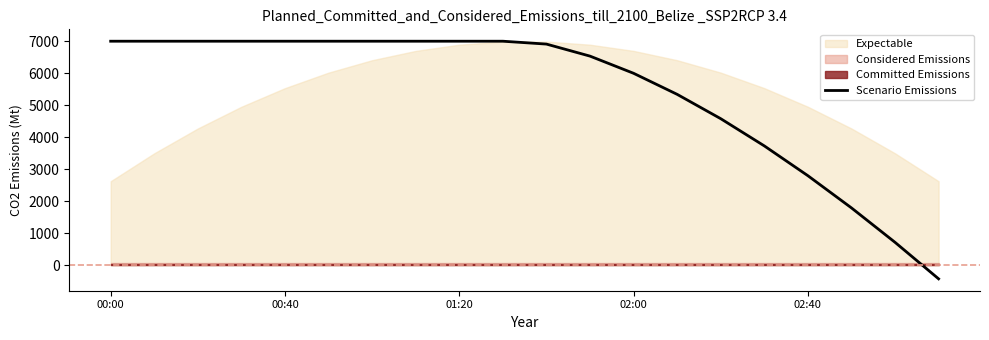

What is the difference between the maximum and minimum values?

7424.6